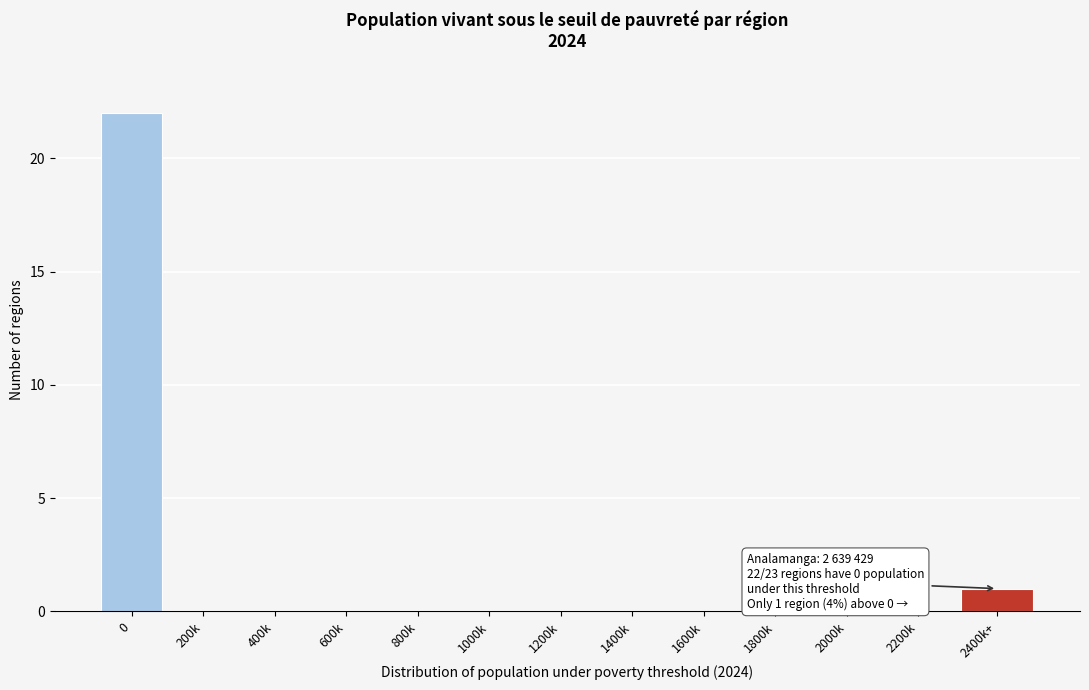

Reading left to right, what are all the values shown in this chart?

0=22	200k=0	400k=0	600k=0	800k=0	1000k=0	1200k=0	1400k=0	1600k=0	1800k=0	2000k=0	2200k=0	2400k+=1